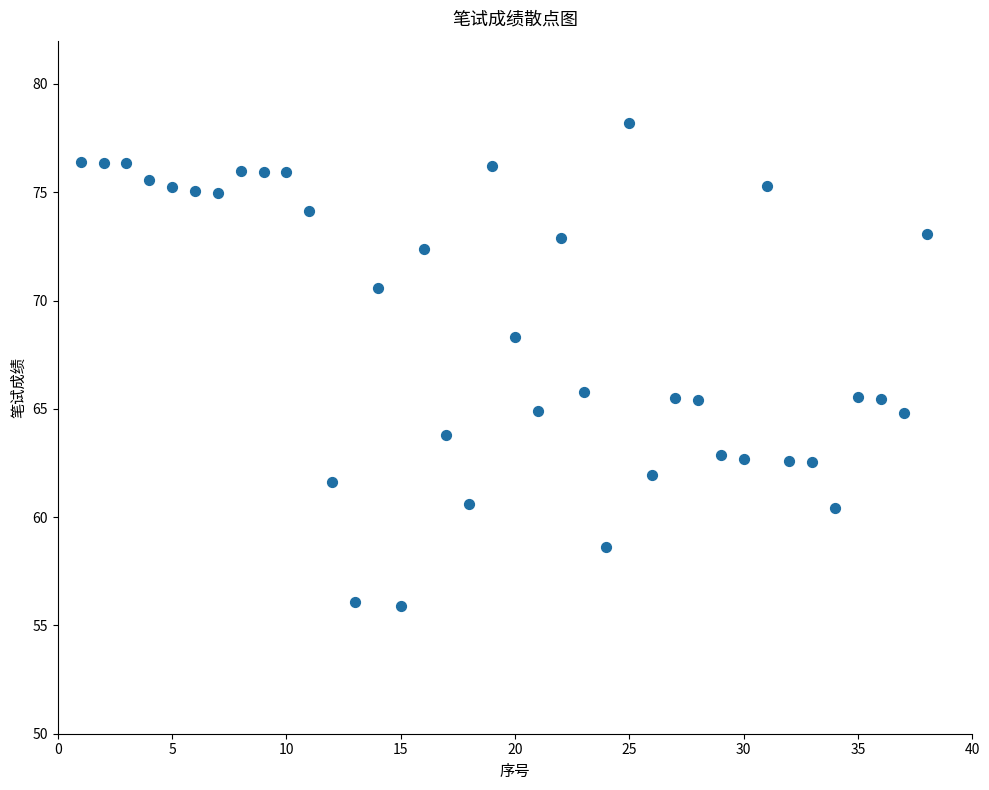

What is the range of X values (max minus min)?

37.0